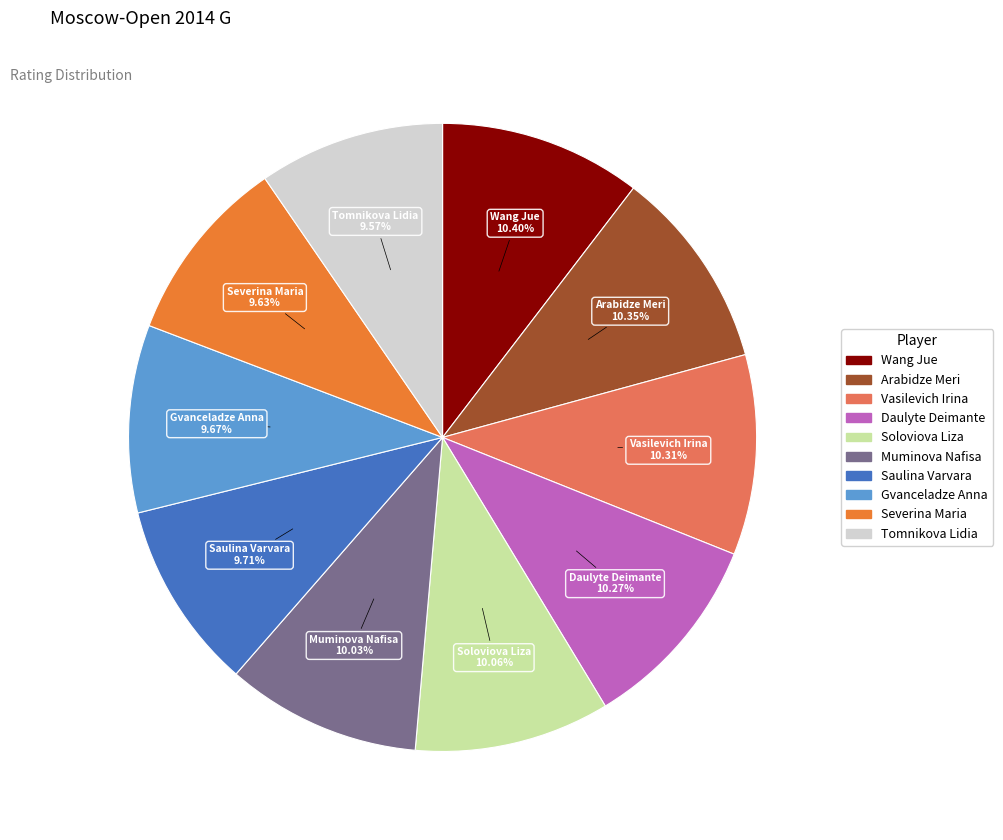

Count the number of slices in the pie.

10